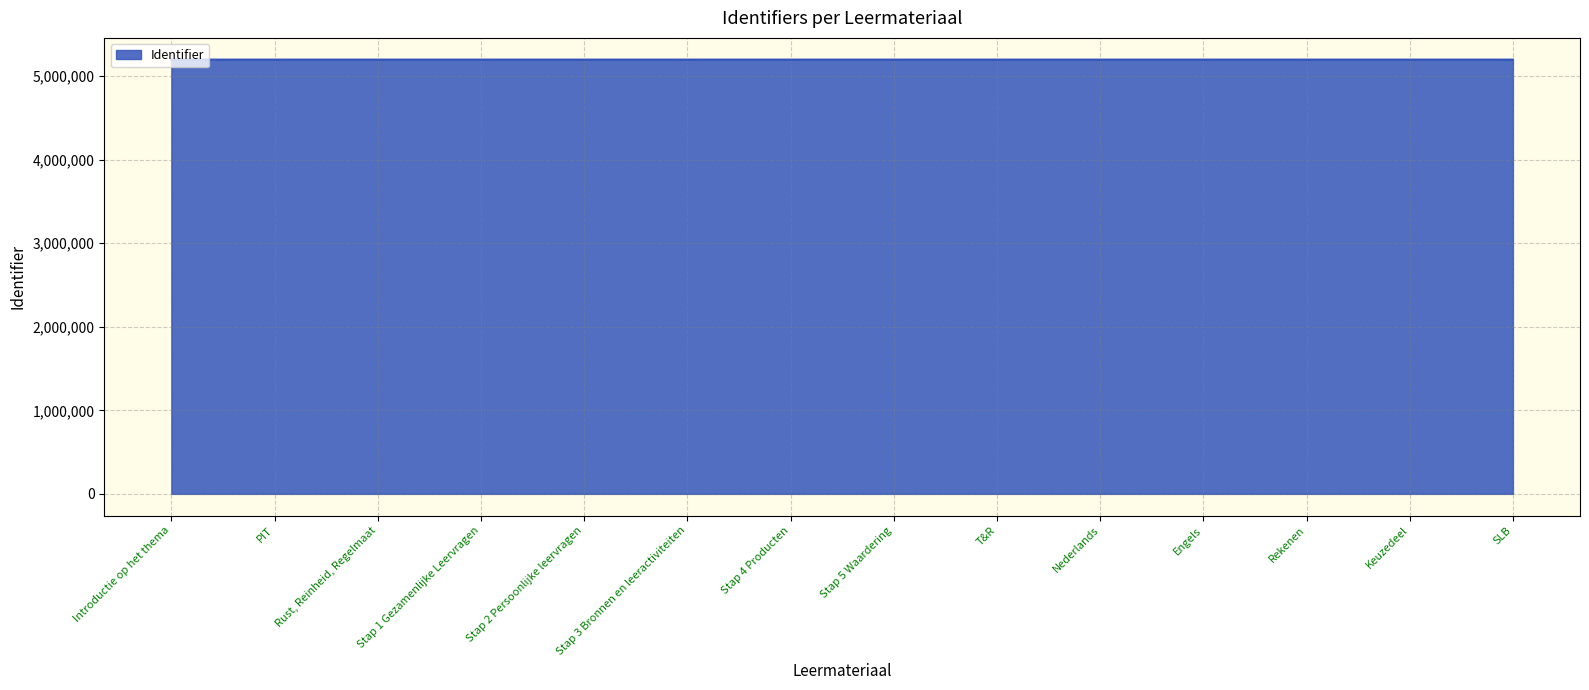

What is the maximum value shown in the chart?

5198331